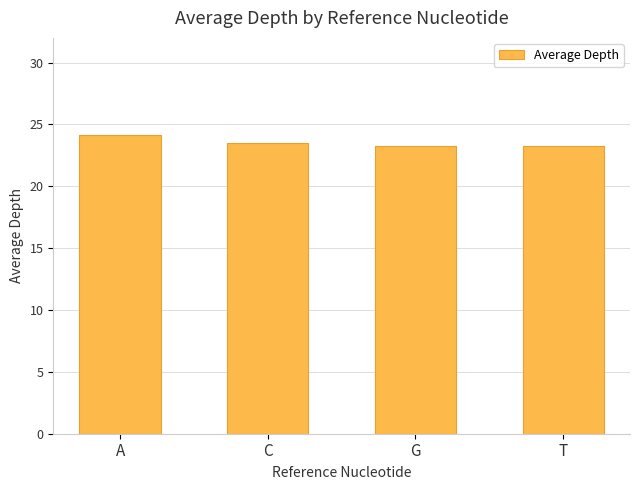

Which label corresponds to the largest value in the chart?

A